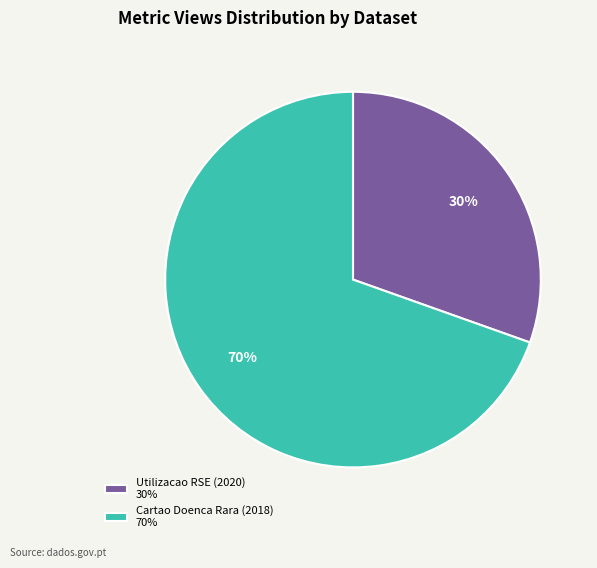

True or false: Utilizacao RSE (2020) 30% accounts for 42% of the total.

False